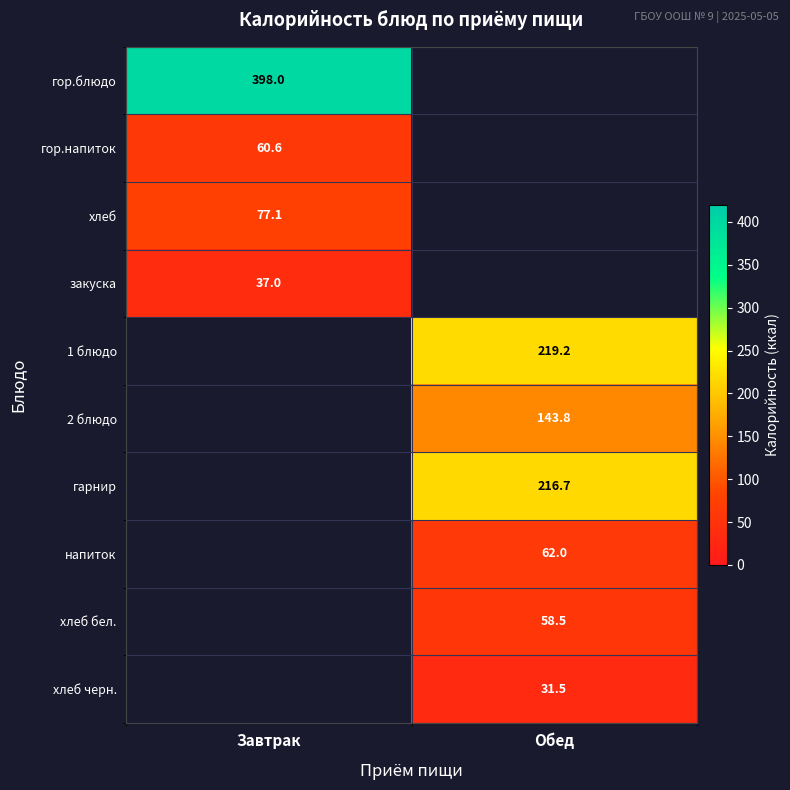

Is the value of напиток at Завтрак greater than the value of хлеб at Завтрак?

No